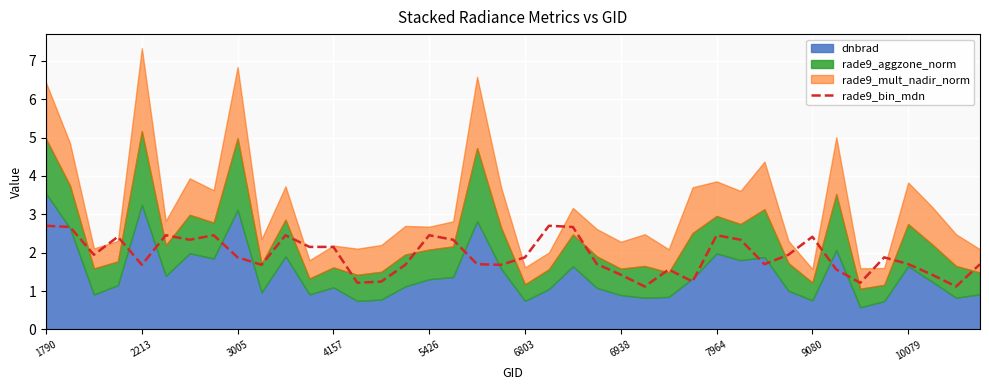

Count the number of categories in the chart.

40